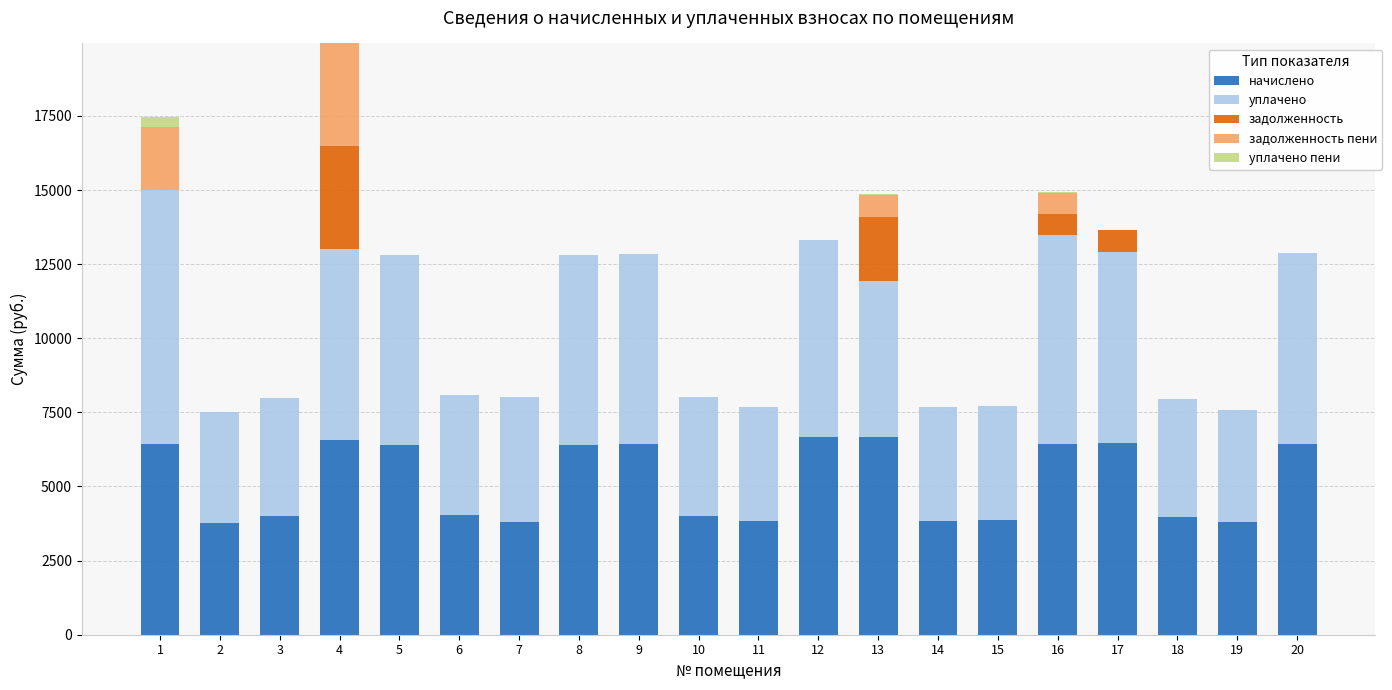

What is the total value across all series at 20?

12879.4